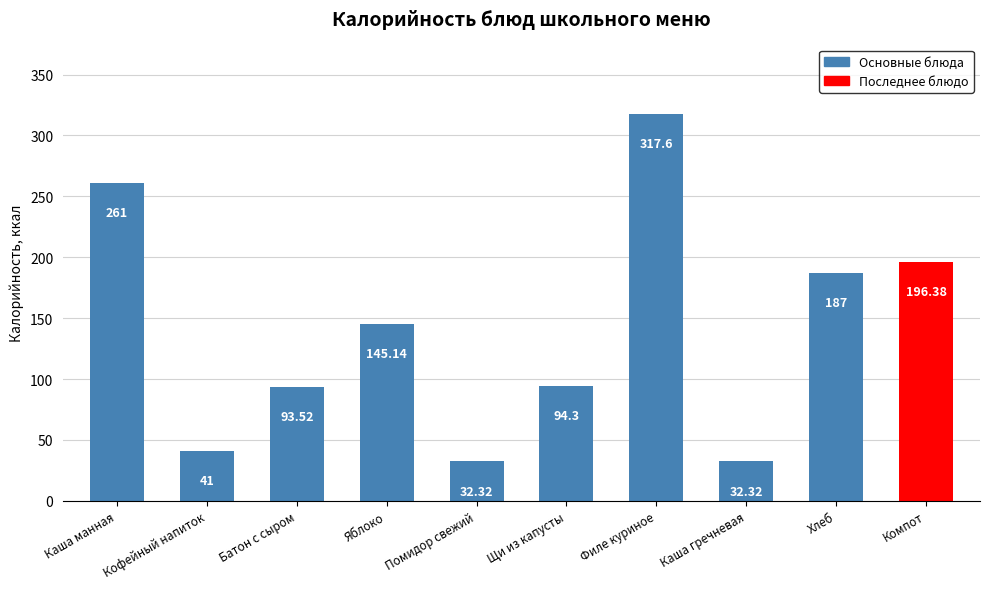

What is the label of the 2nd bar from the left?

Кофейный напиток